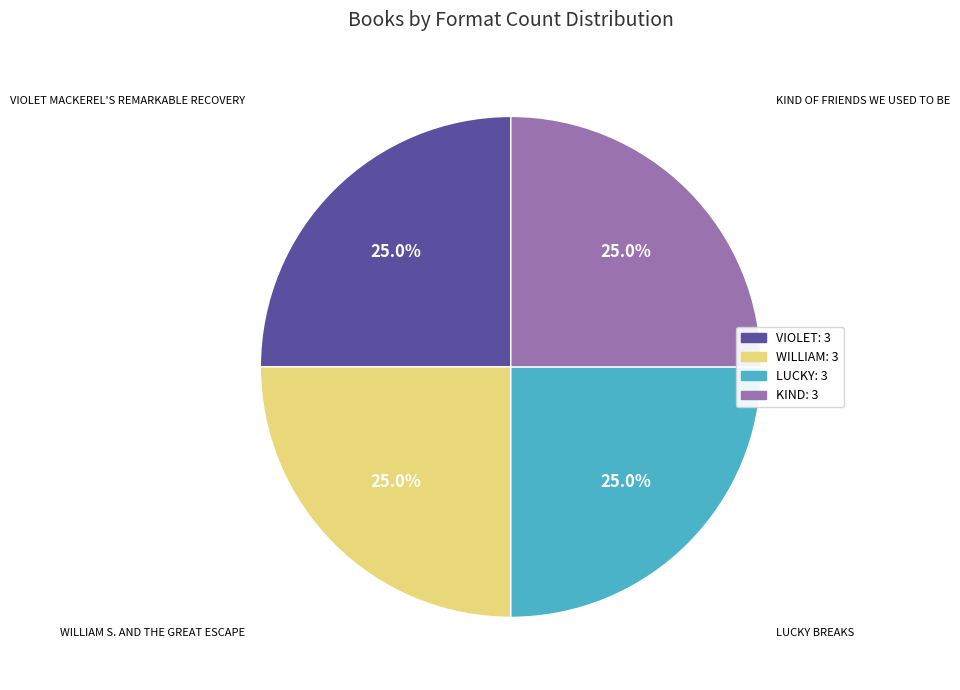

Does any single category account for the majority?

No